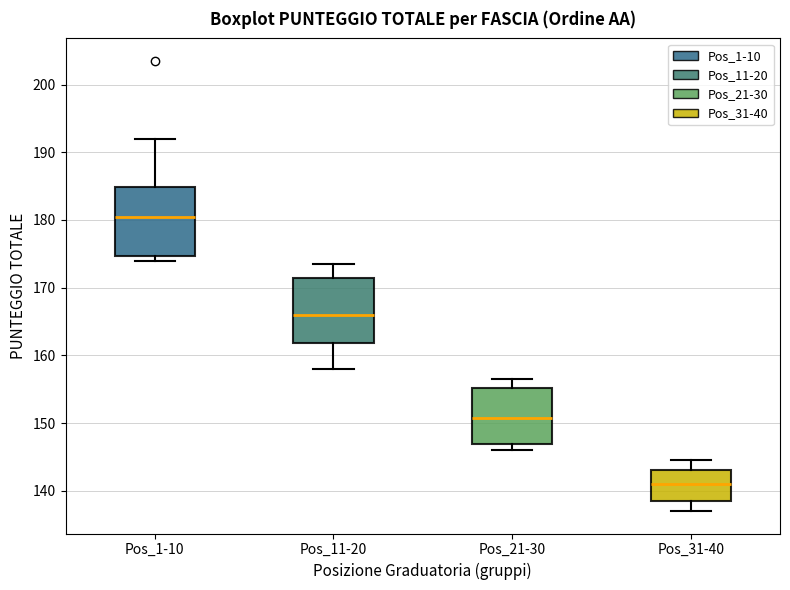

Reading left to right, read every box against the y-axis: the position of its median line, the range the box covers, and the ends of its whiskers. The values are not printed on the chart, so give them approximately, as read against the axis.

Pos_1-10: median 181, box 175 to 185, whiskers 174 to 192
Pos_11-20: median 166, box 162 to 171, whiskers 158 to 174
Pos_21-30: median 151, box 147 to 155, whiskers 146 to 157
Pos_31-40: median 141, box 139 to 143, whiskers 137 to 145